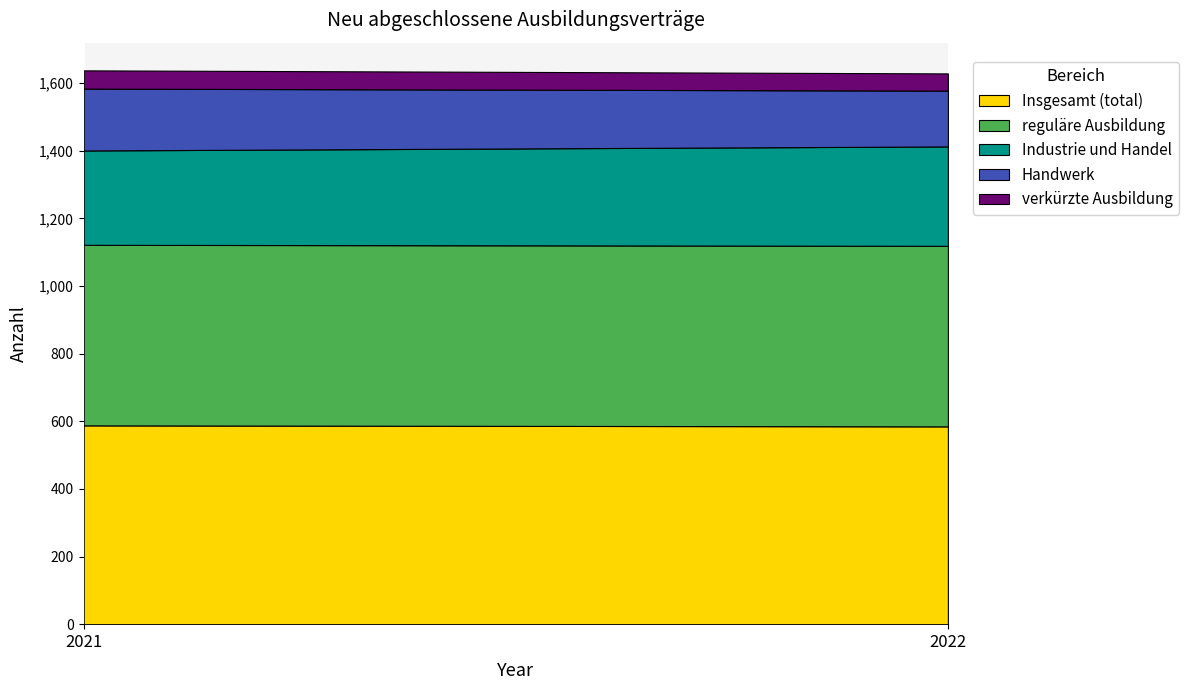

Reading left to right, extract all data points from this chart.

Insgesamt (total): 588	585
reguläre Ausbildung: 534	534
Industrie und Handel: 279	294
Handwerk: 183	165
verkürzte Ausbildung: 54	51